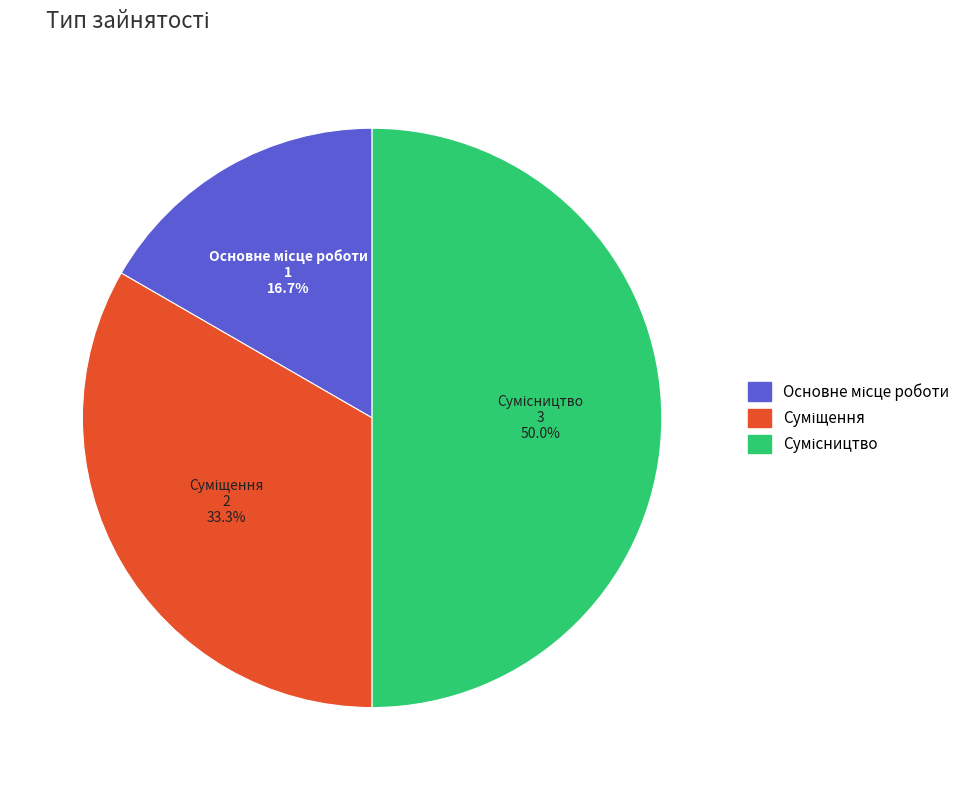

Combined, what portion of the pie is Сумісництво and Основне місце роботи?

66.7%